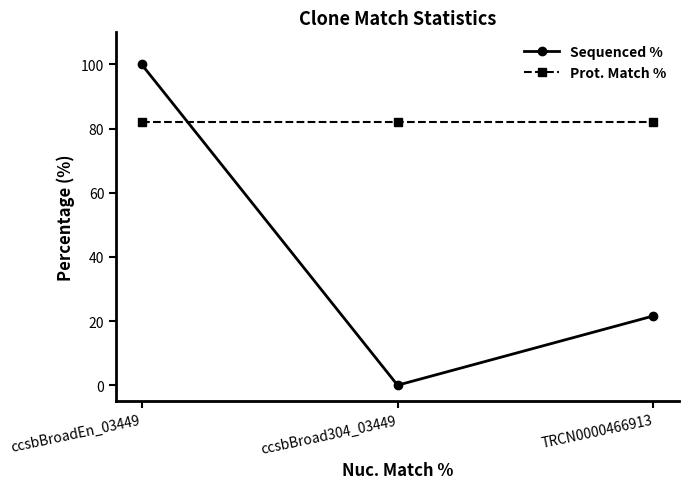

At which label does Sequenced % first exceed 21?

ccsbBroadEn_03449